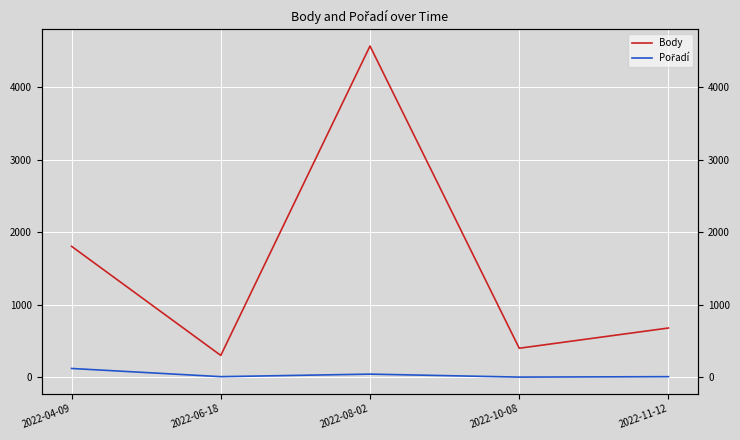

What is the label of the 3rd point from the left?

2022-08-02